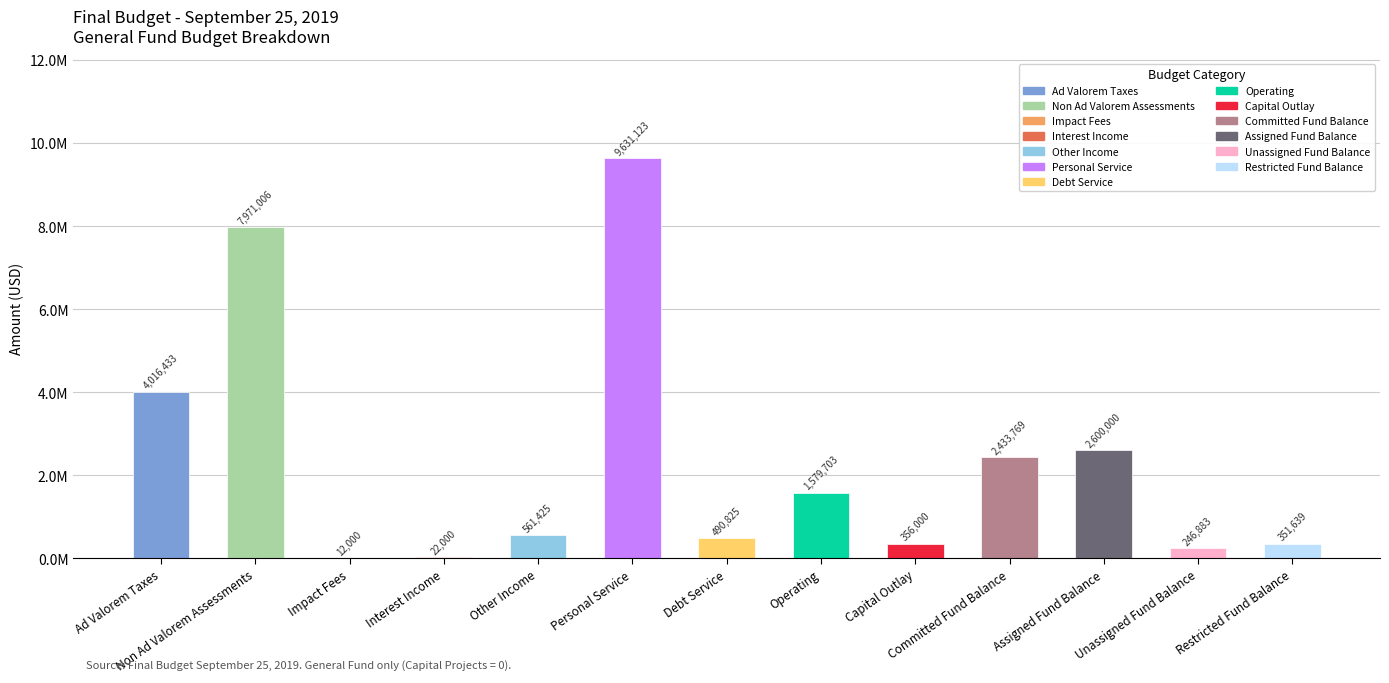

At which category does the chart reach its minimum across all series?

Impact Fees